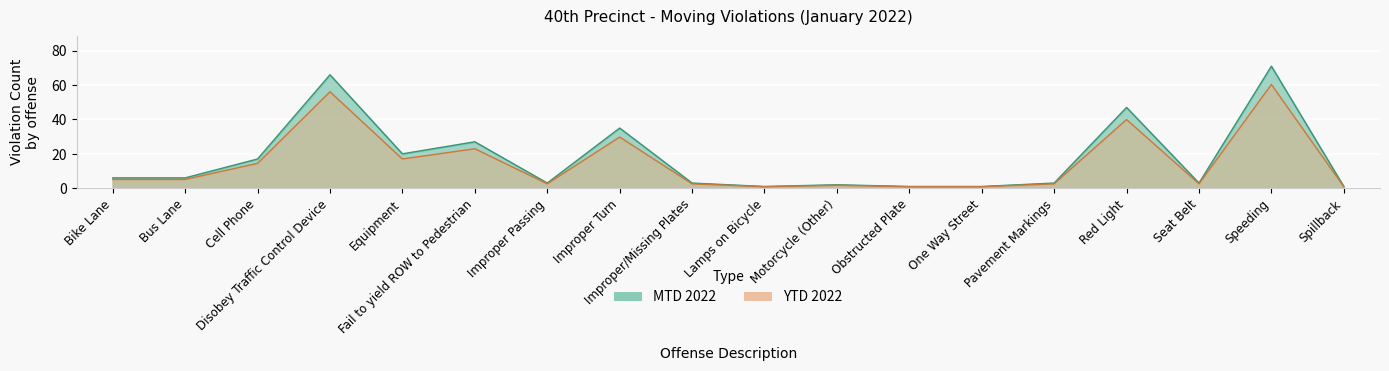

The value of MTD 2022 at Bus Lane is 4.1. True or false?

False